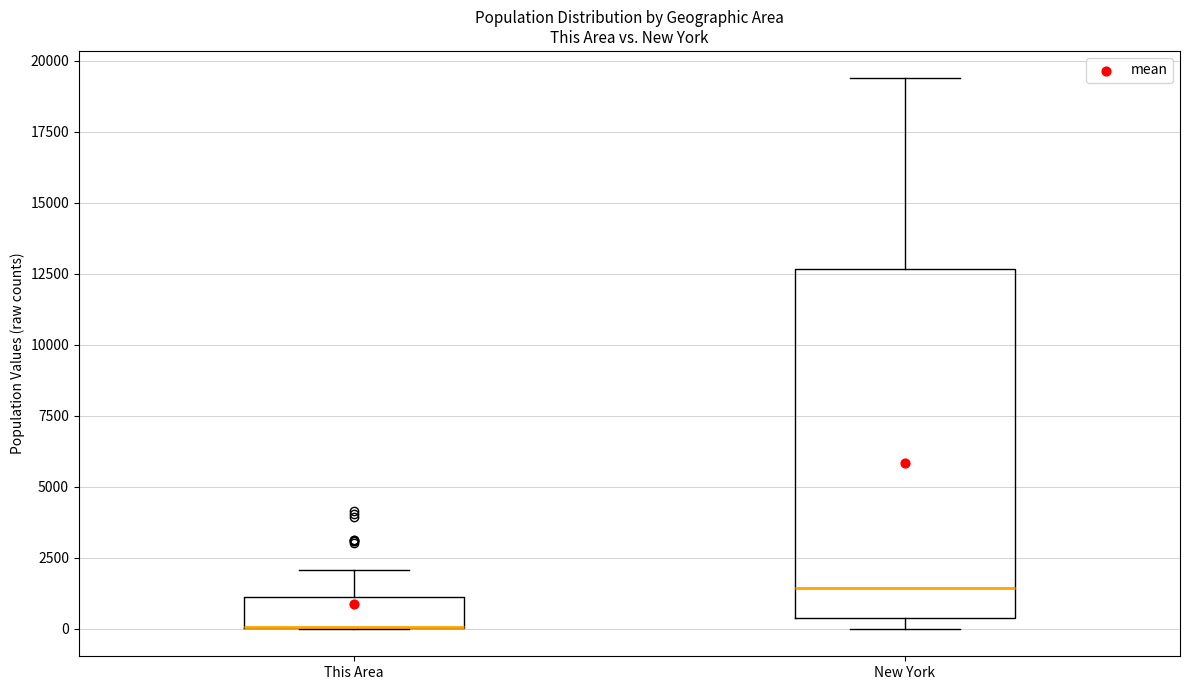

Reading left to right, read every box against the y-axis: the position of its median line, the range the box covers, and the ends of its whiskers. The values are not printed on the chart, so give them approximately, as read against the axis.

This Area: median 0 (drawn on the box's lower edge), box 0 to 1000, whiskers 0 to 2000
New York: median 1500, box 500 to 12500, whiskers 0 to 19500